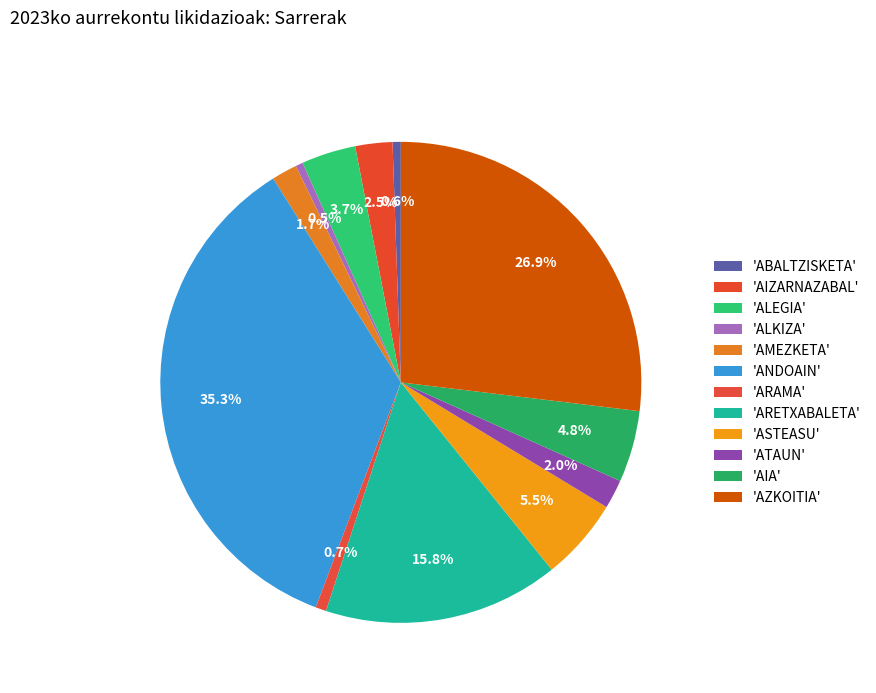

How many slices are in this pie chart?

12